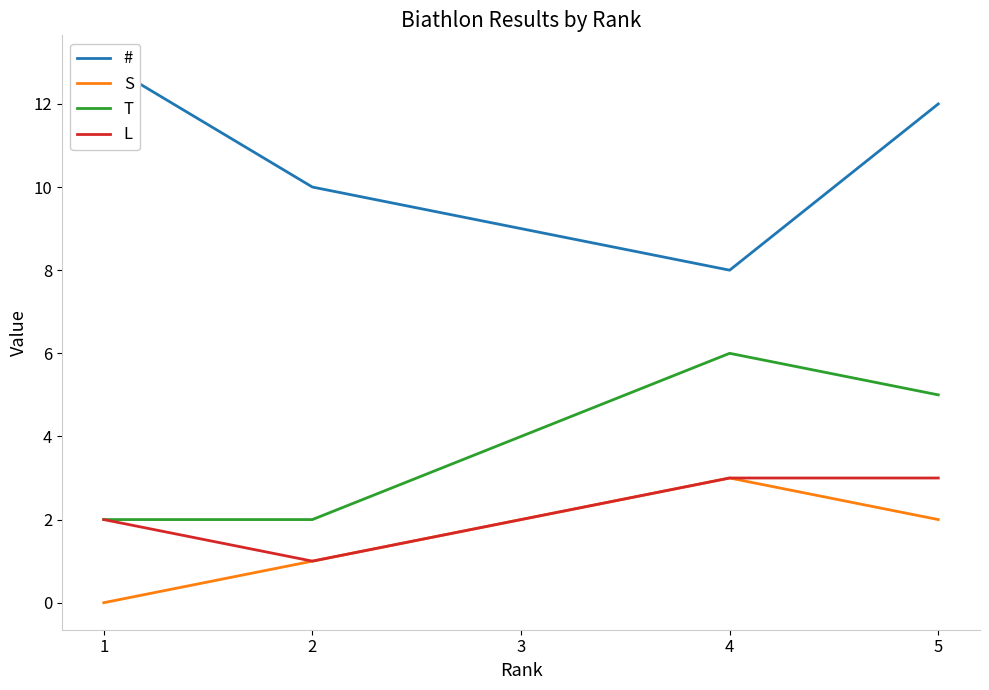

How many distinct data groups are displayed?

4